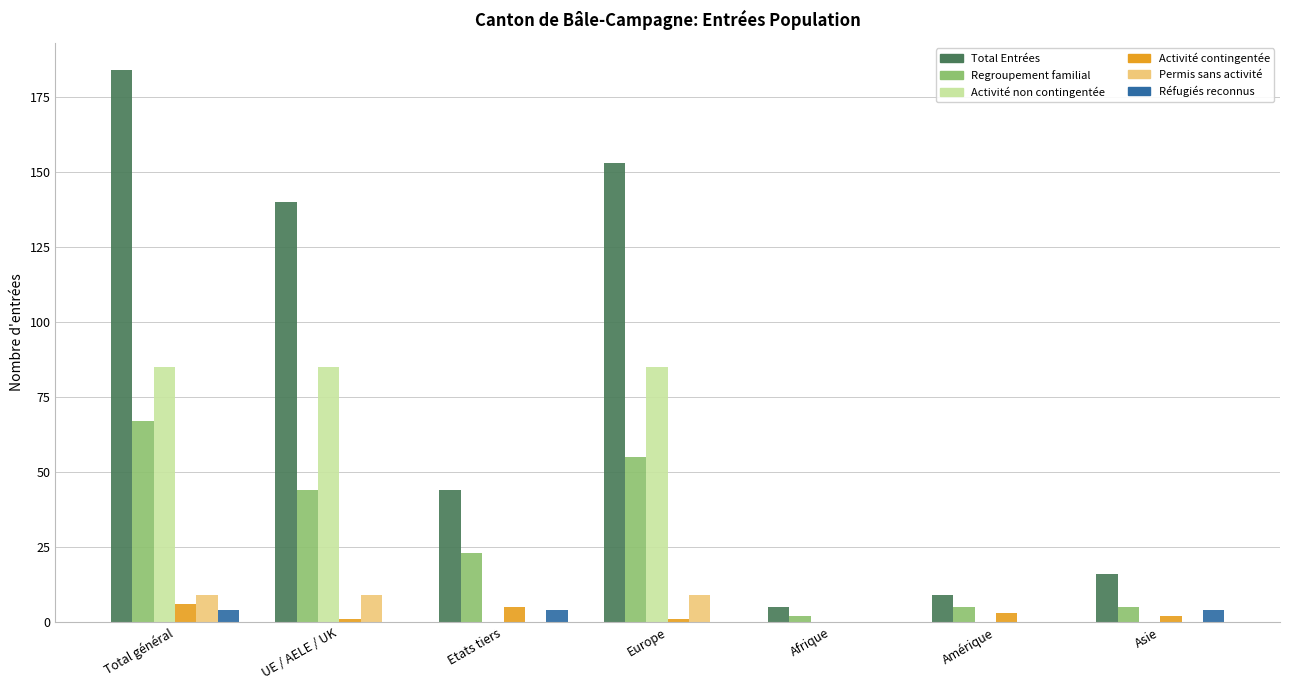

How many groups of bars are there?

7